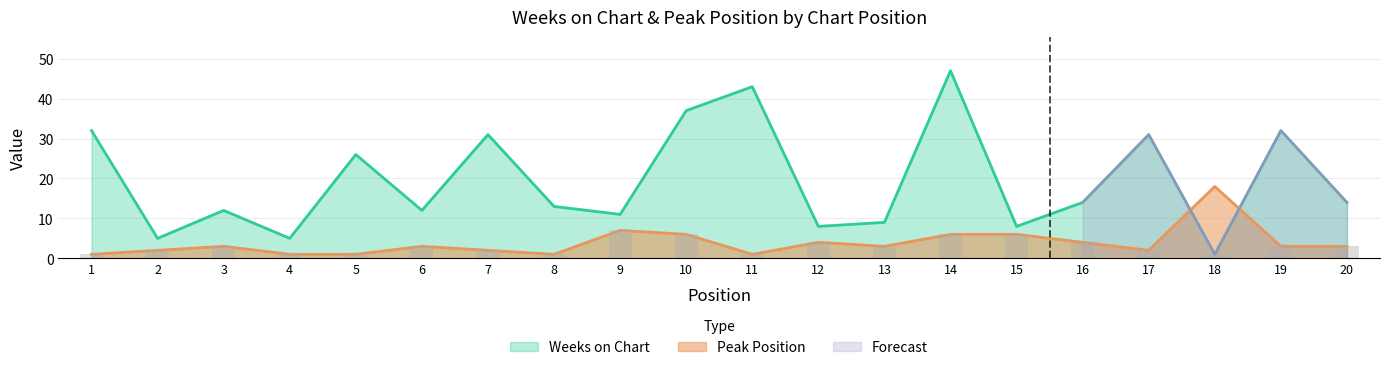

What is the spread (max minus min) of values at 18?

17